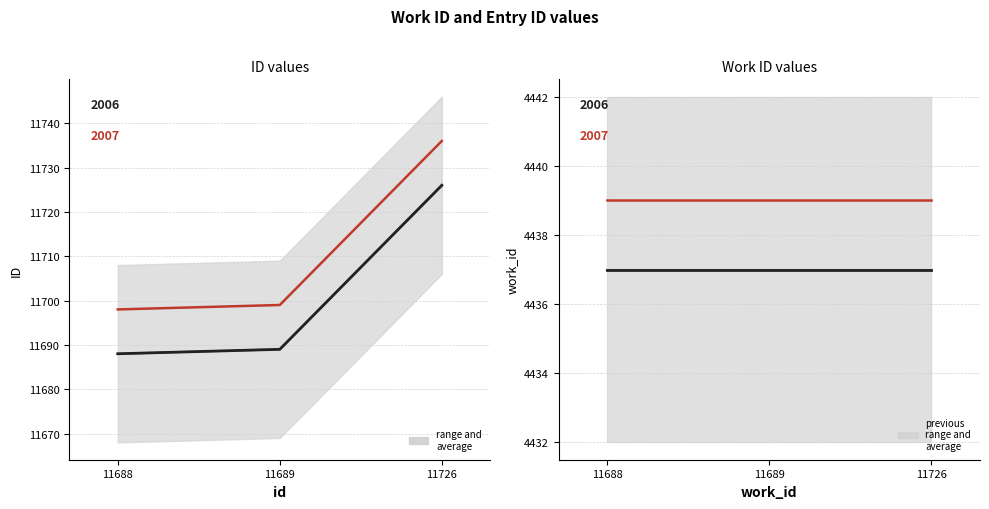

List the labels in order of value, largest first.

11726, 11689, 11688